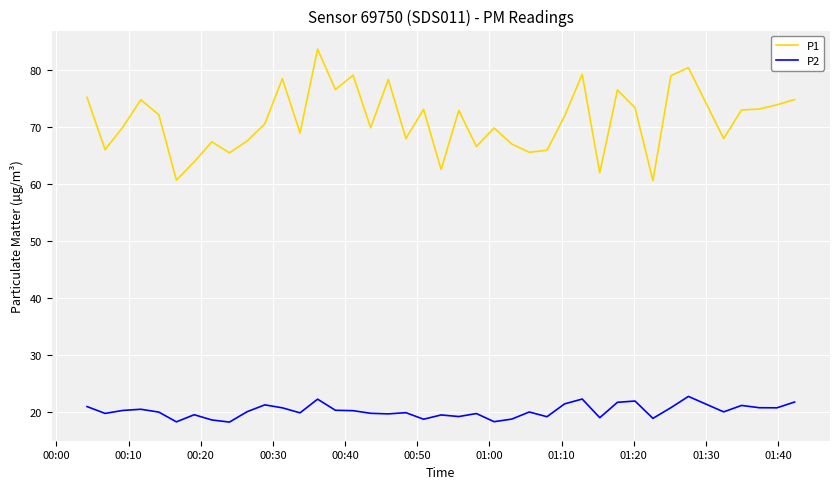

Rank the series by their average value, from highest to lowest.

P1, P2